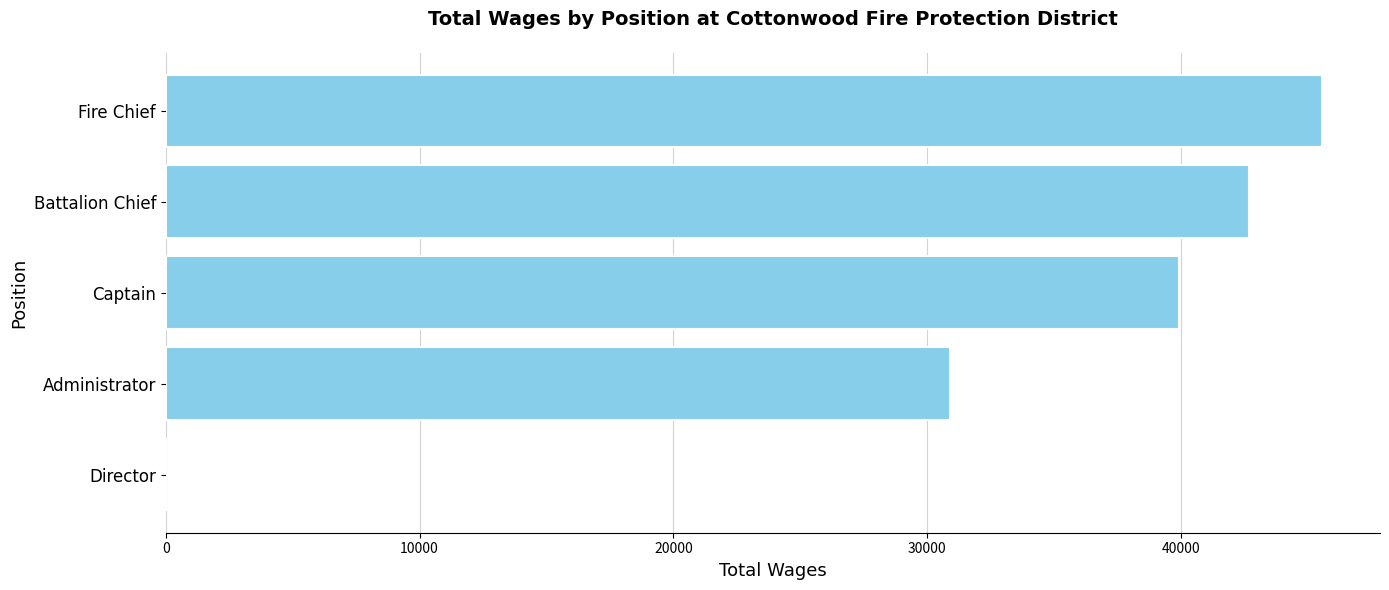

At which label is the value closest to 22783?

Administrator